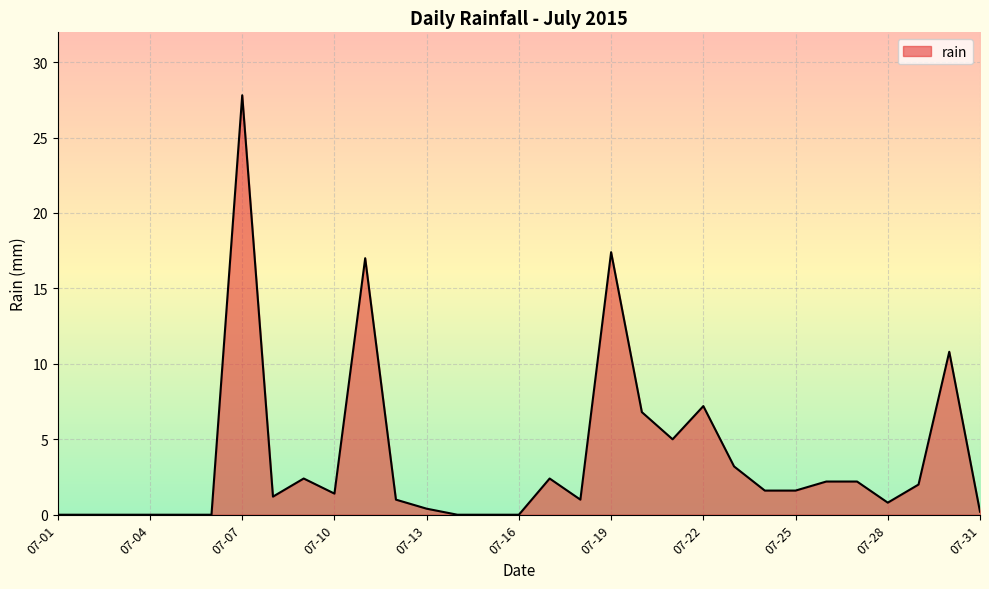

What is the greatest value displayed?

27.8